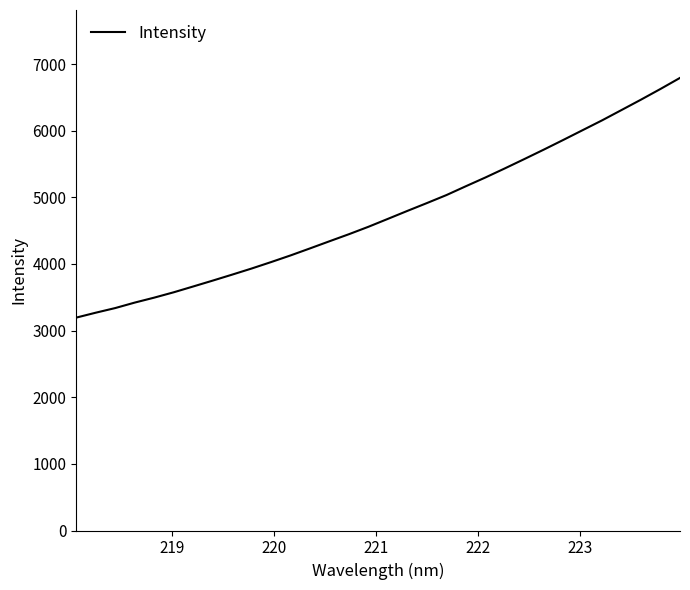

How many lines are shown in the chart?

1